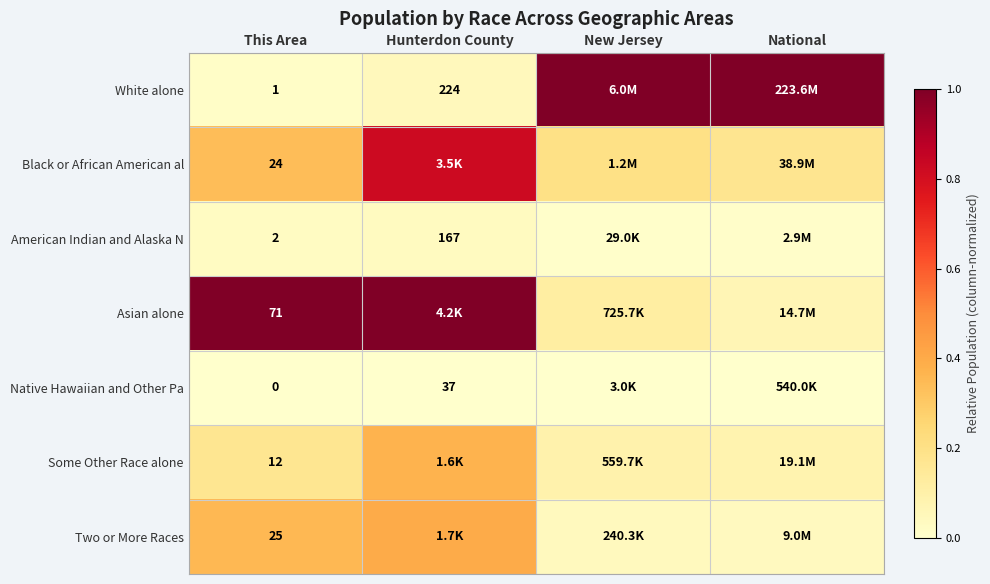

Which has a higher value, This Area or Hunterdon County?

Hunterdon County